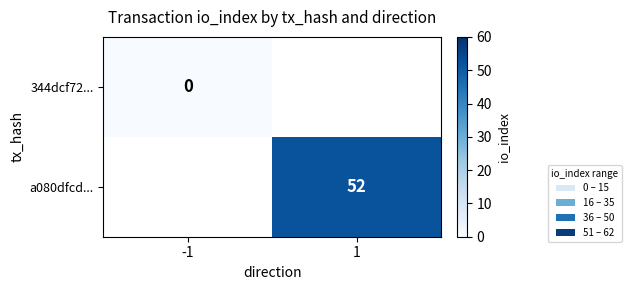

At which category does the chart reach its minimum across all series?

-1